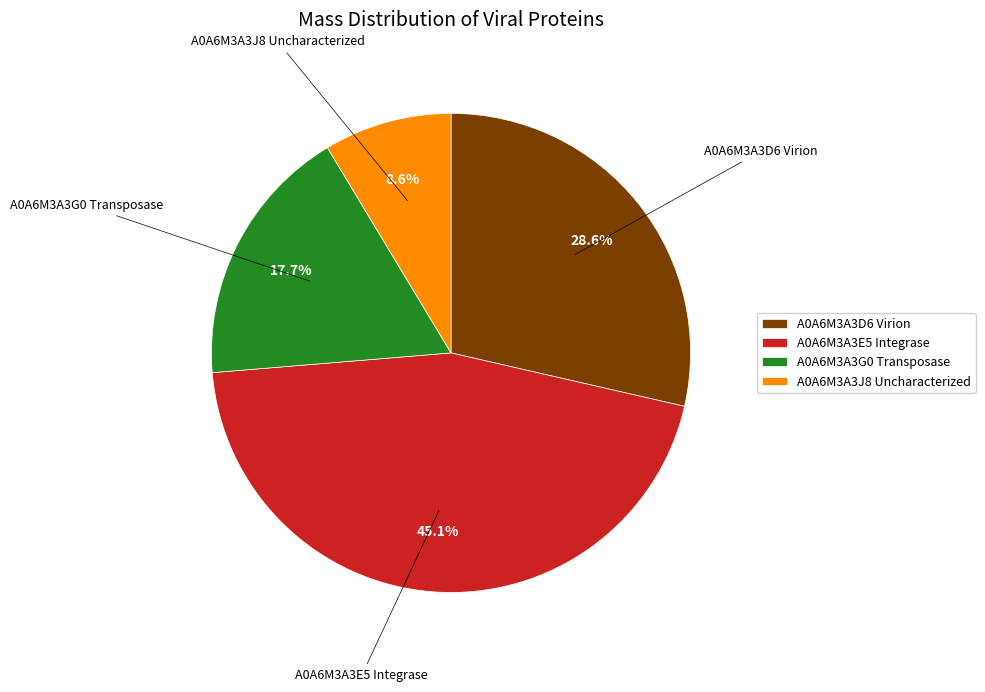

Is the sum of A0A6M3A3J8 Uncharacterized and A0A6M3A3G0 Transposase greater than half?

No